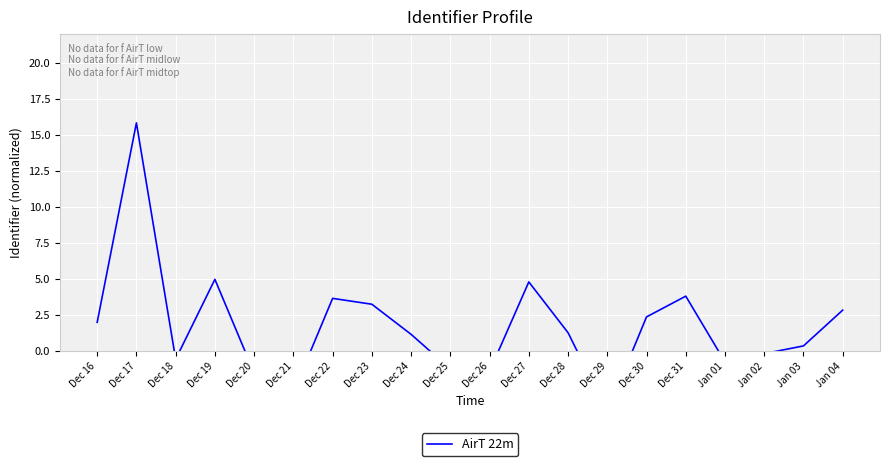

What position from the right is Dec 20?

16